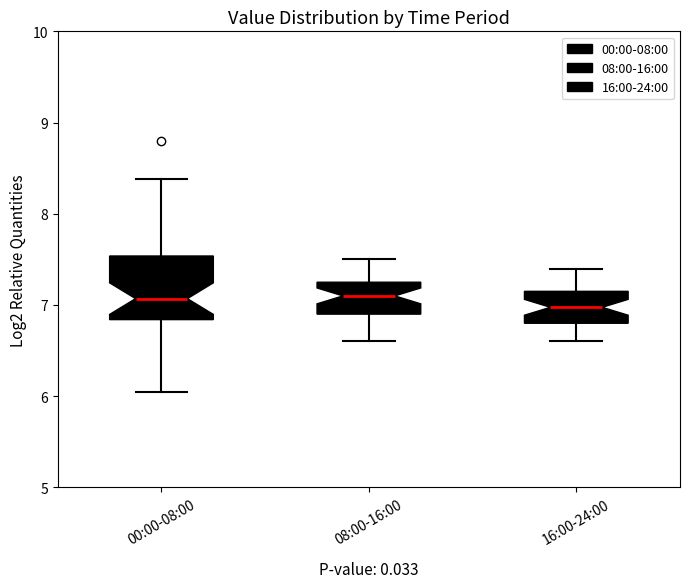

Where is the upper edge of the box for 16:00-24:00 on the y-axis? The values are not printed on the chart, so give them approximately, as read against the axis.

7.2